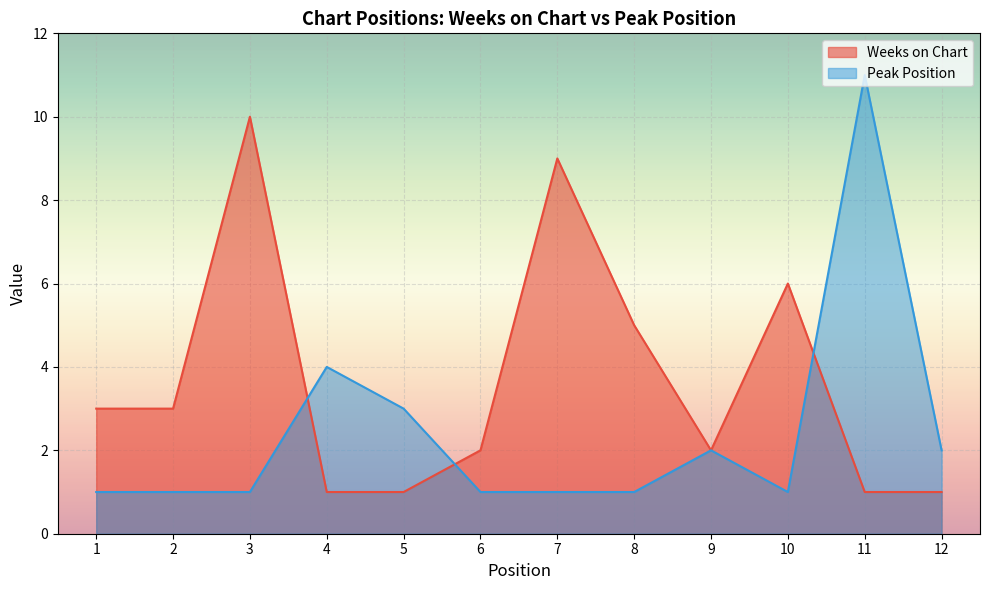

Rank the series at 9 from lowest to highest value.

Weeks on Chart, Peak Position